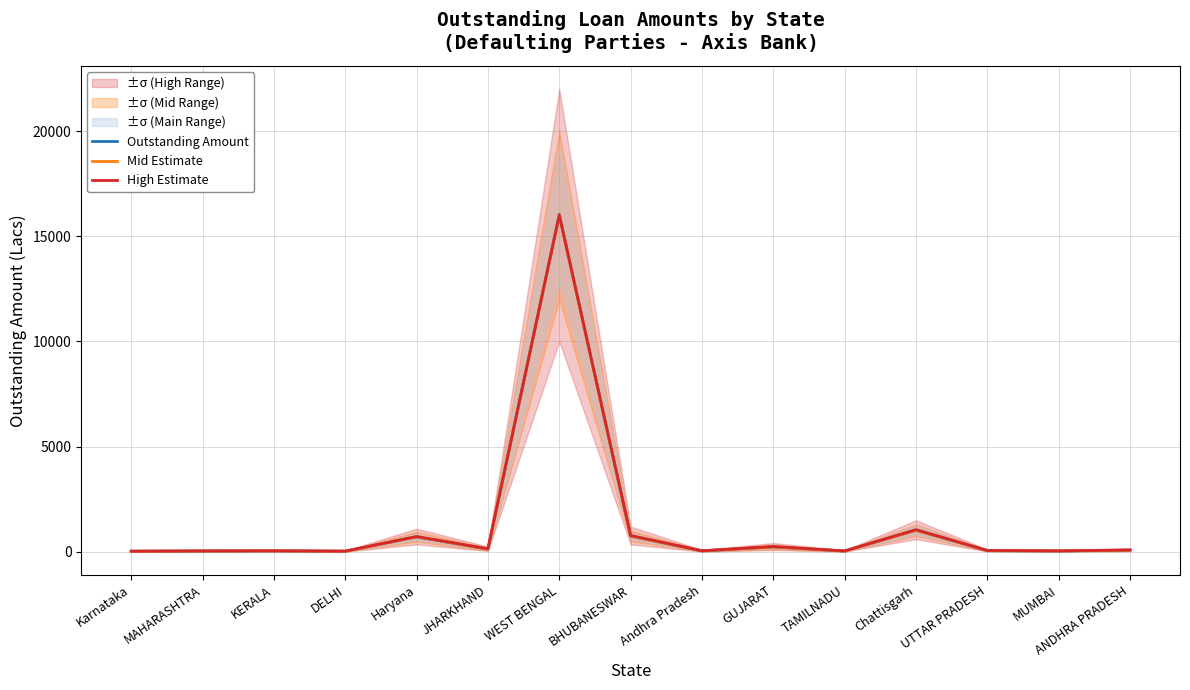

At which label is Mid Estimate closest to 8013?

Chattisgarh